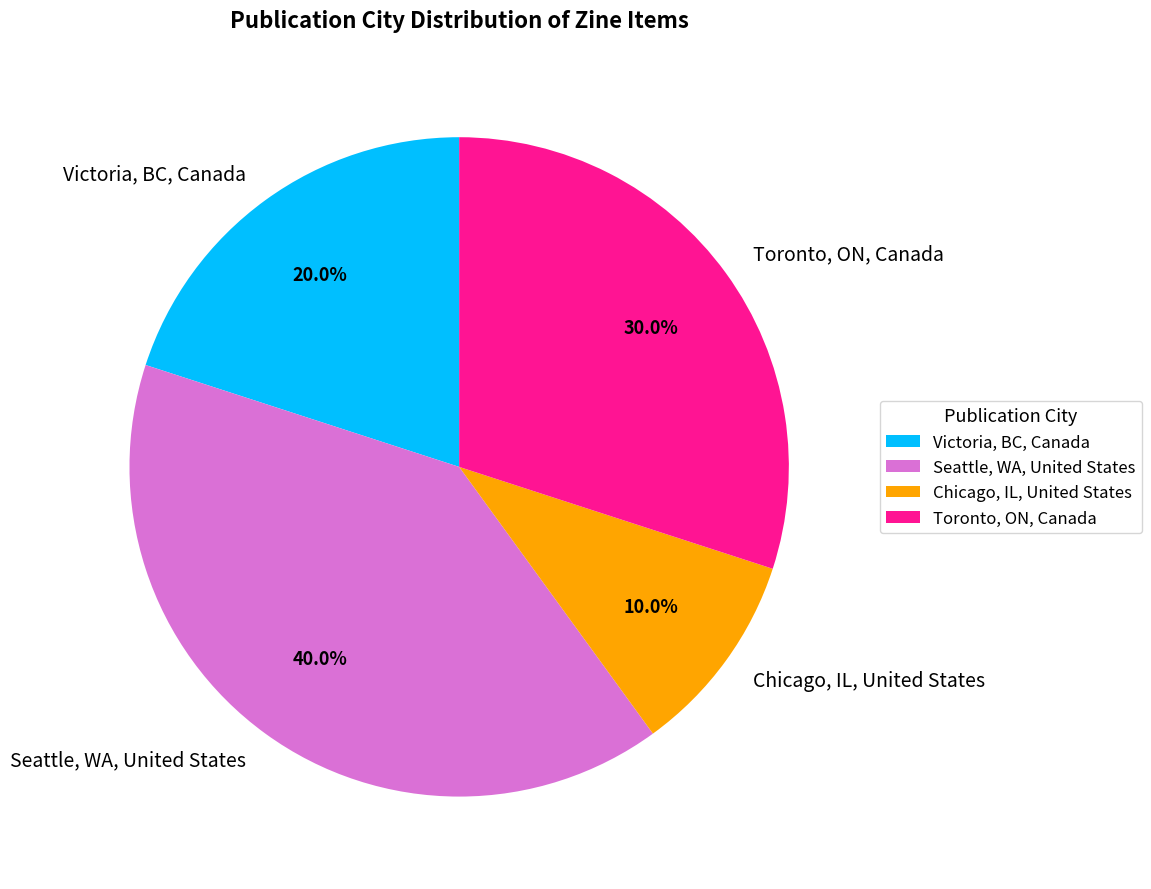

Rank the categories by value from highest to lowest.

Seattle, WA, United States, Toronto, ON, Canada, Victoria, BC, Canada, Chicago, IL, United States